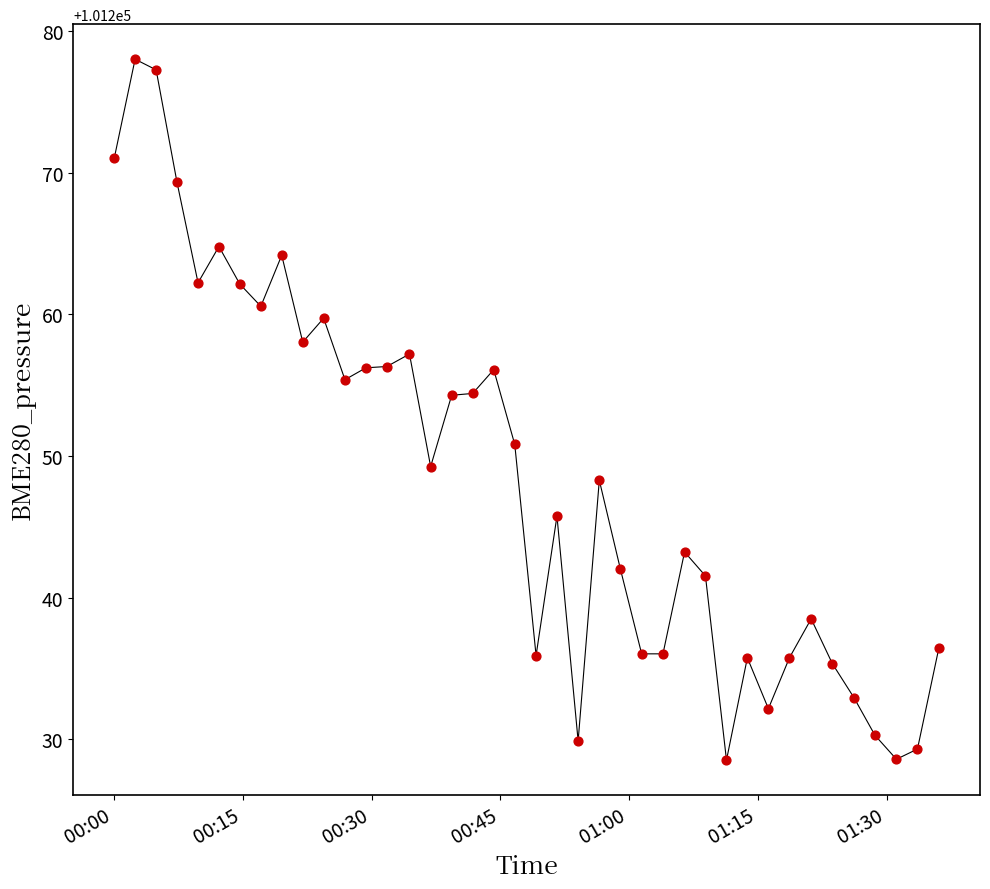

What is the range of Y values (max minus min)?

49.5